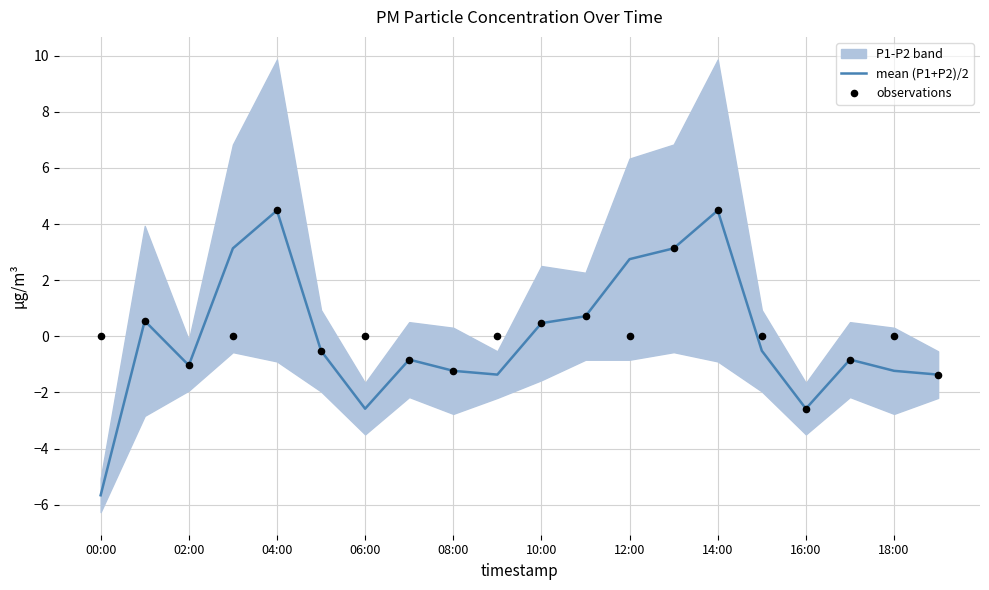

What is the total value across all series at 00:00?

-5.7